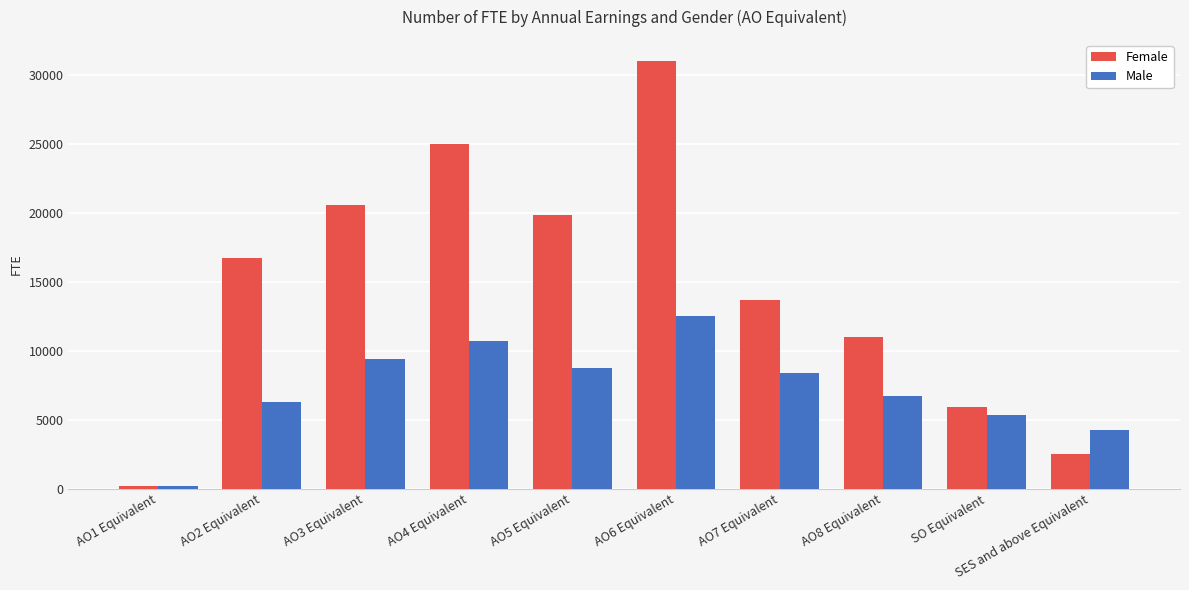

What is the difference between the Female values at AO5 Equivalent and AO7 Equivalent?

6162.3